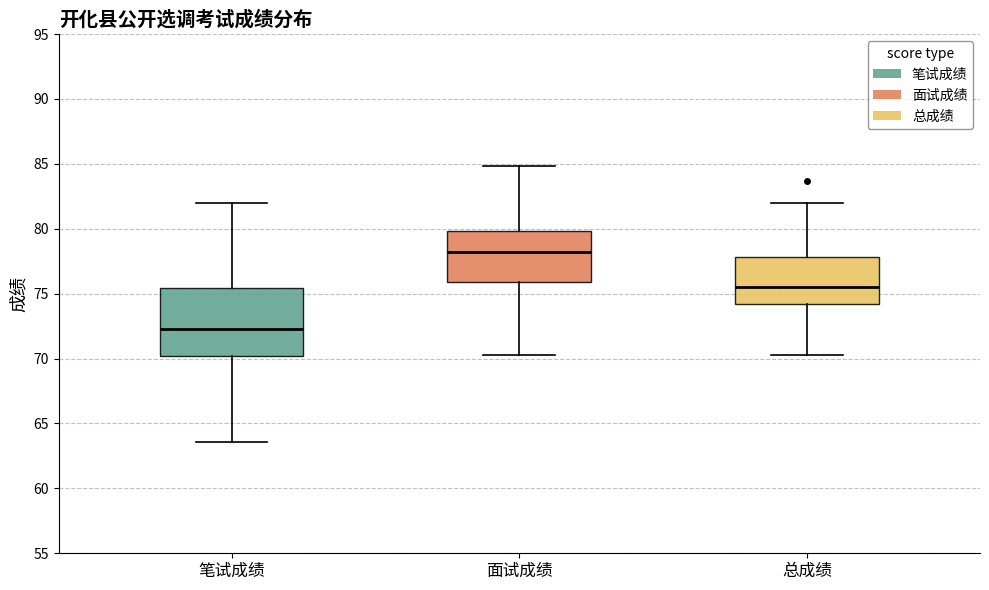

Reading left to right, transcribe this box plot: for each box, give where its median line is, the range the box spans, and where its two whiskers end, as read against the y-axis. The values are not printed on the chart, so give them approximately, as read against the axis.

笔试成绩: median 72.5, box 70.0 to 75.5, whiskers 63.5 to 82.0
面试成绩: median 78.0, box 76.0 to 80.0, whiskers 70.5 to 85.0
总成绩: median 75.5, box 74.0 to 78.0, whiskers 70.5 to 82.0